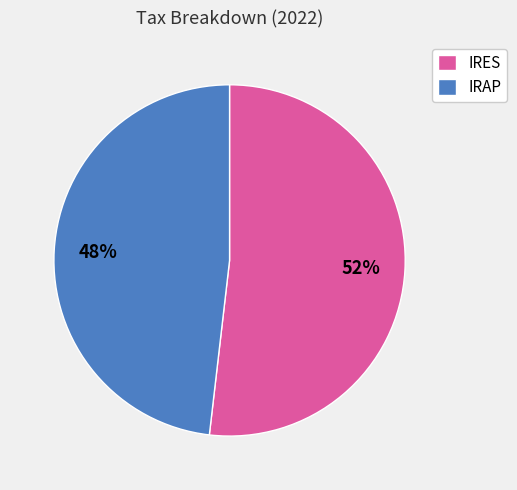

How many slices are in this pie chart?

2